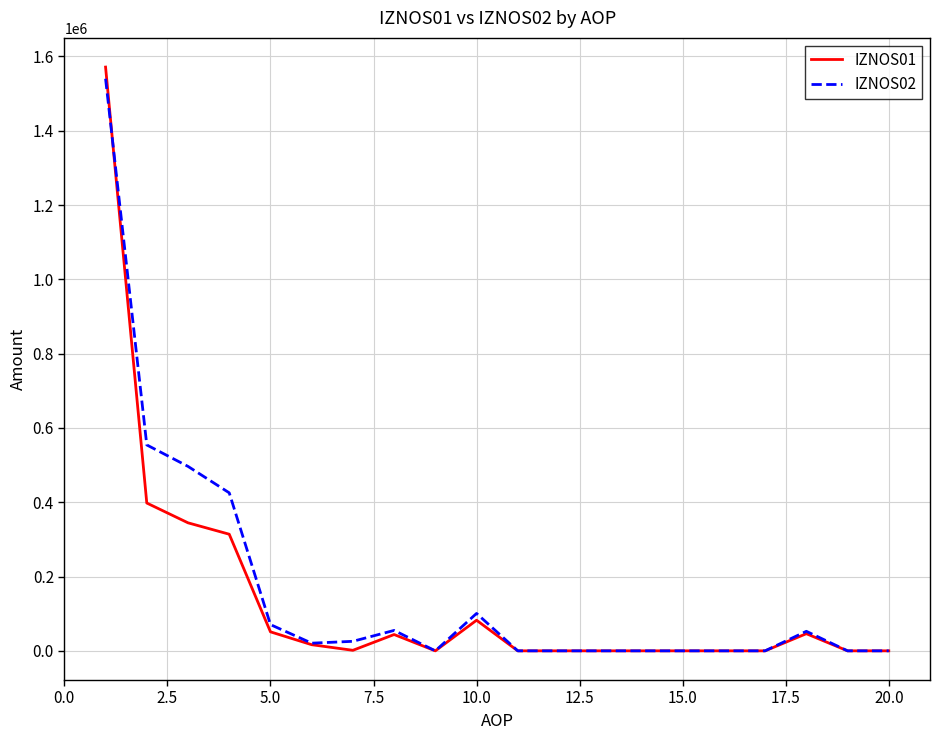

Rank the series by their average value, from highest to lowest.

IZNOS02, IZNOS01